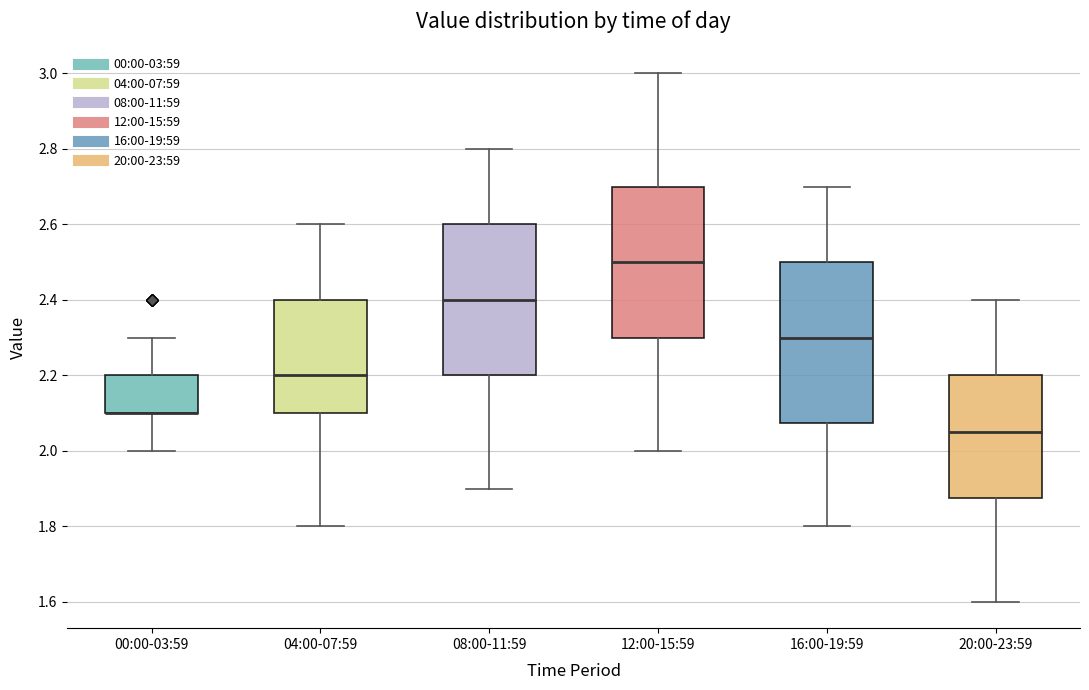

Reading left to right, read every box against the y-axis: the position of its median line, the range the box covers, and the ends of its whiskers. The values are not printed on the chart, so give them approximately, as read against the axis.

00:00-03:59: median 2.10 (drawn on the box's lower edge), box 2.10 to 2.20, whiskers 2.00 to 2.30
04:00-07:59: median 2.20, box 2.10 to 2.40, whiskers 1.80 to 2.60
08:00-11:59: median 2.40, box 2.20 to 2.60, whiskers 1.90 to 2.80
12:00-15:59: median 2.50, box 2.30 to 2.70, whiskers 2.00 to 3.00
16:00-19:59: median 2.30, box 2.08 to 2.50, whiskers 1.80 to 2.70
20:00-23:59: median 2.06, box 1.88 to 2.20, whiskers 1.60 to 2.40